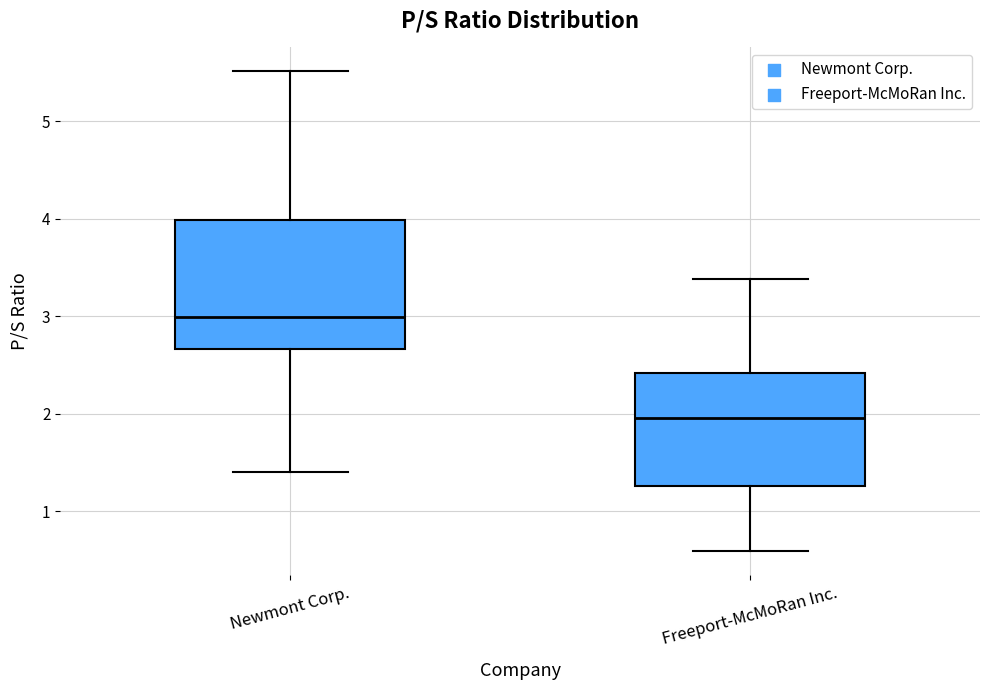

Comparing the boxes themselves (not the whiskers), which one is the tallest?

Newmont Corp.